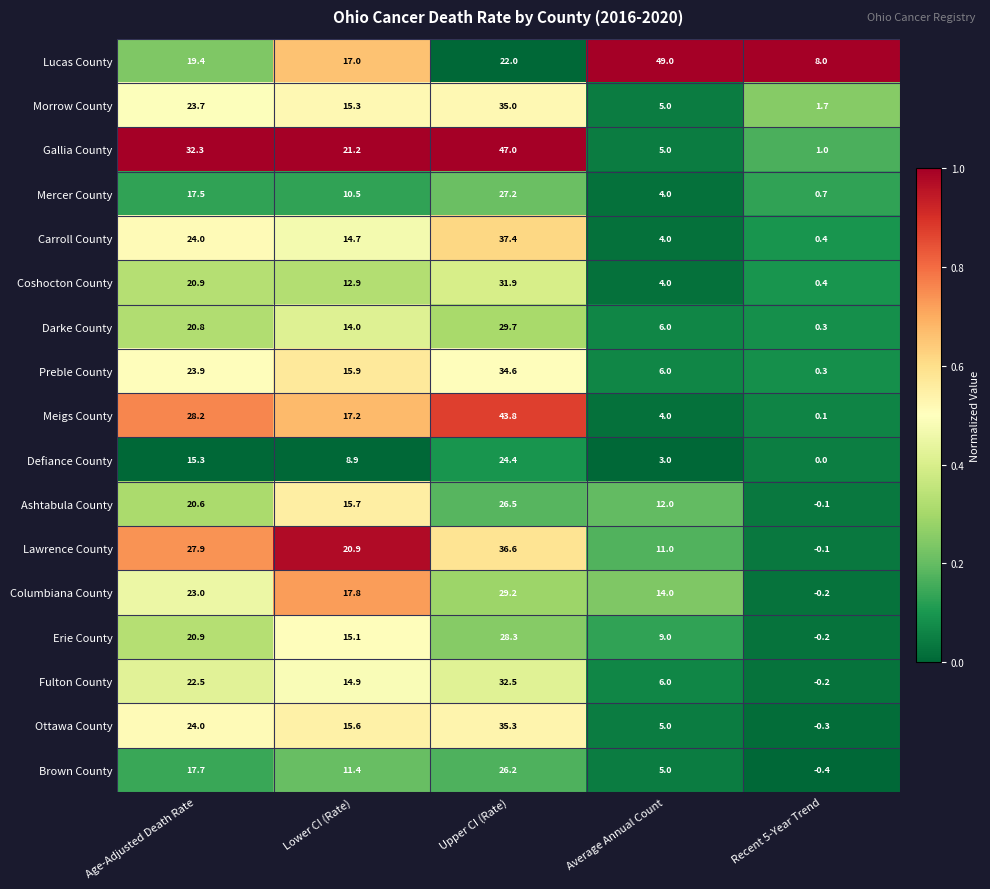

Which series has the largest total across all categories?

Lucas County